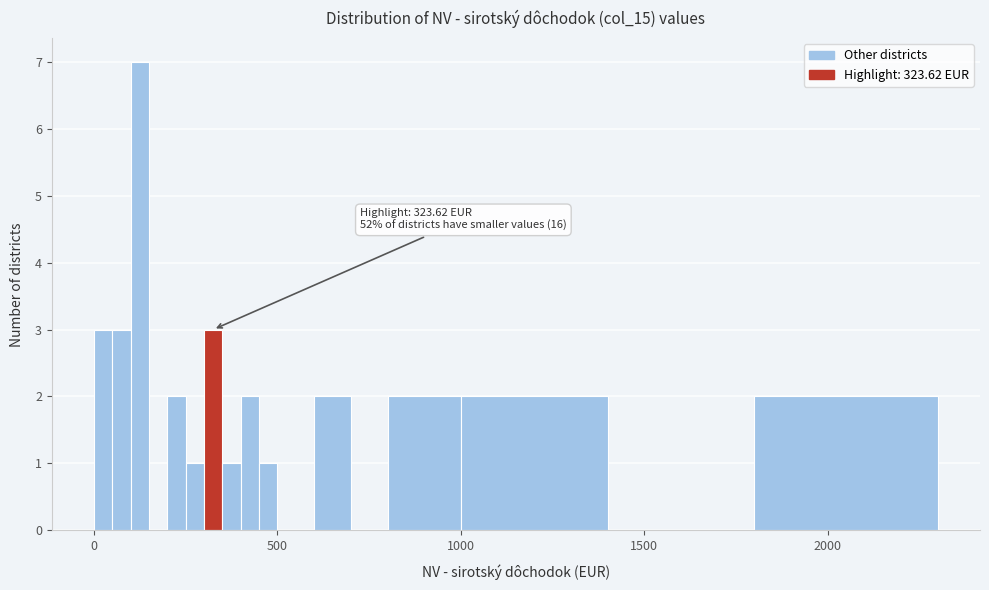

Read against the x-axis, roughly where is the centre of the tallest bar?

150